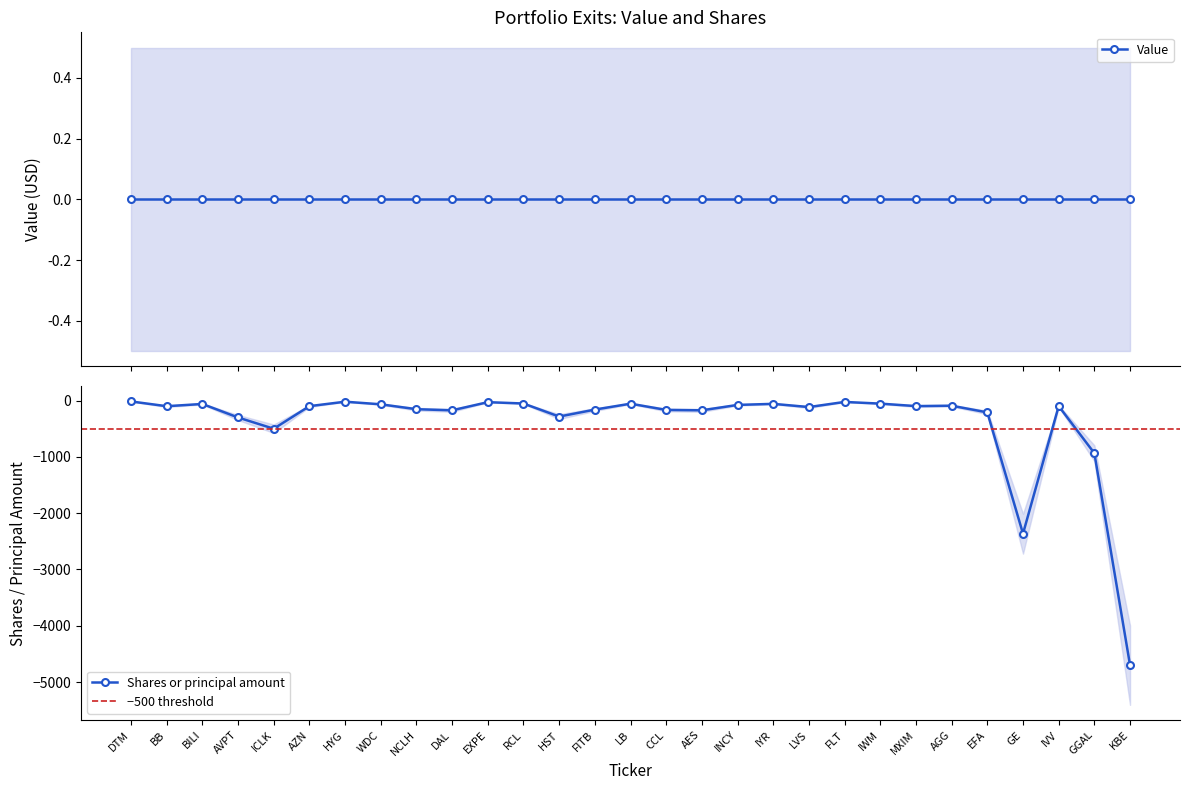

What is the label of the 8th point from the left?

WDC